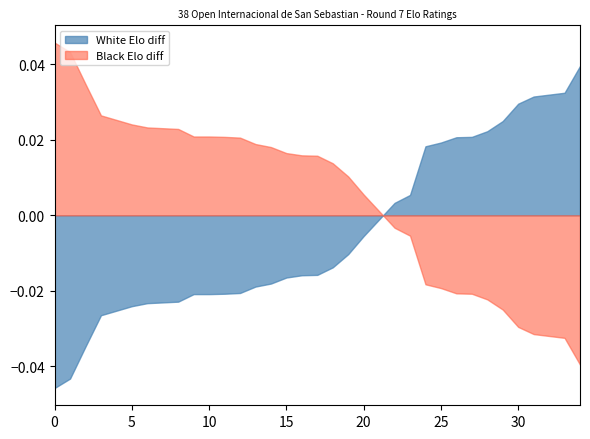

Which series has the largest total across all categories?

Black Elo diff